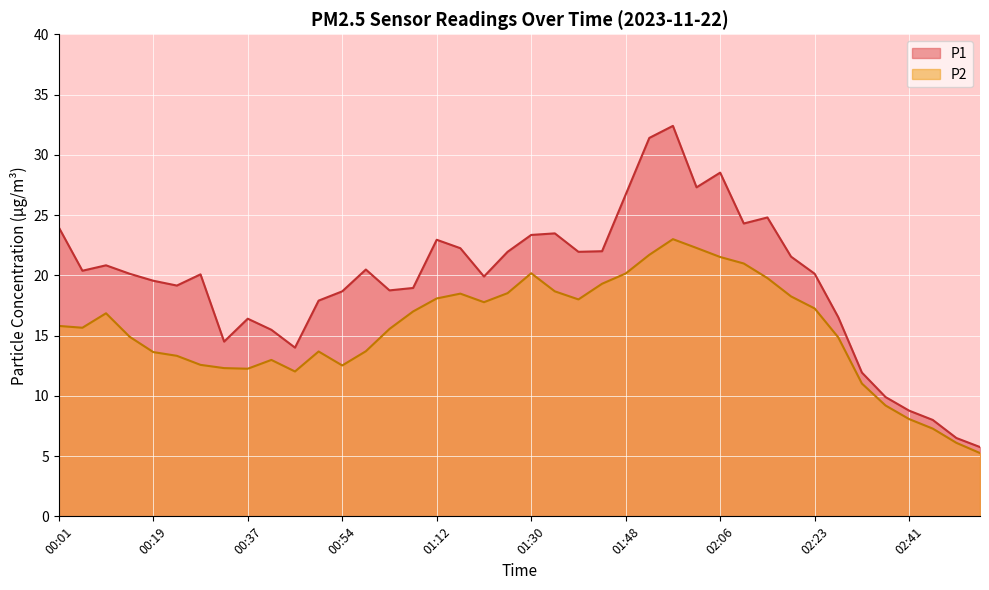

Rank the series by their average value, from highest to lowest.

P1, P2